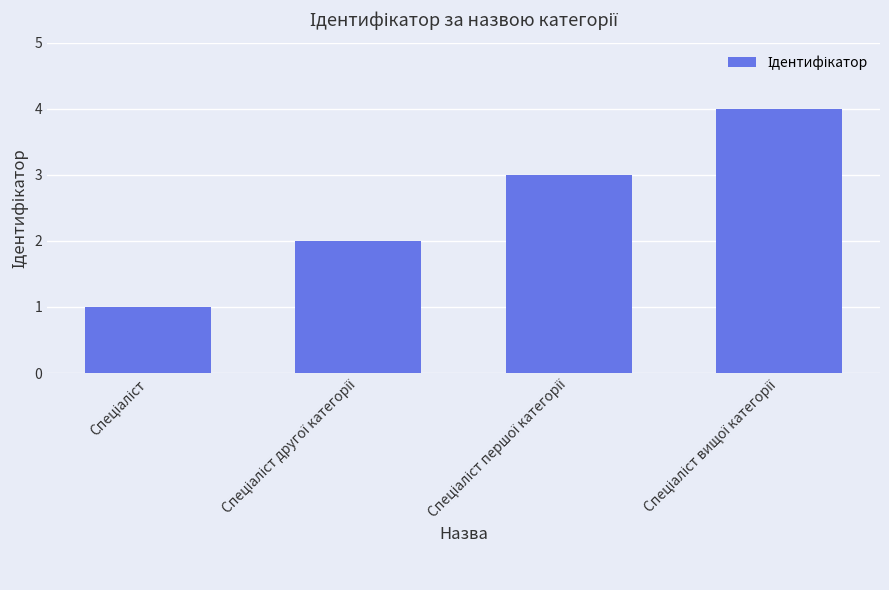

What is the maximum value shown in the chart?

4